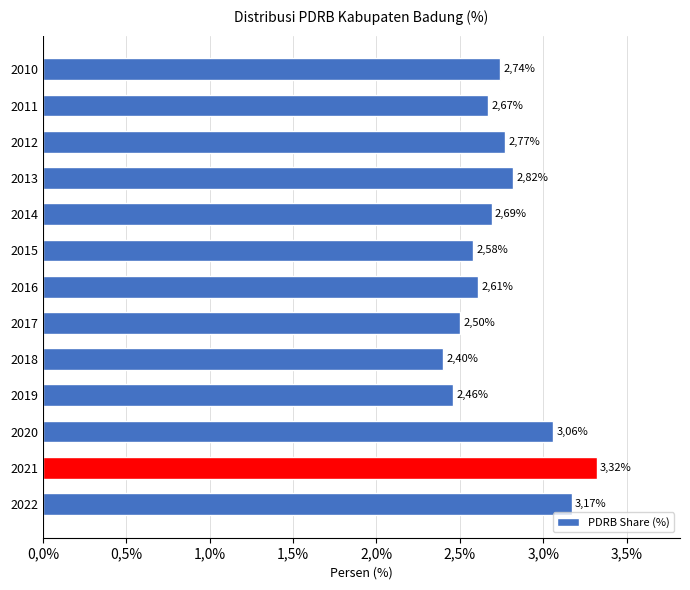

Does the chart contain any negative values?

No